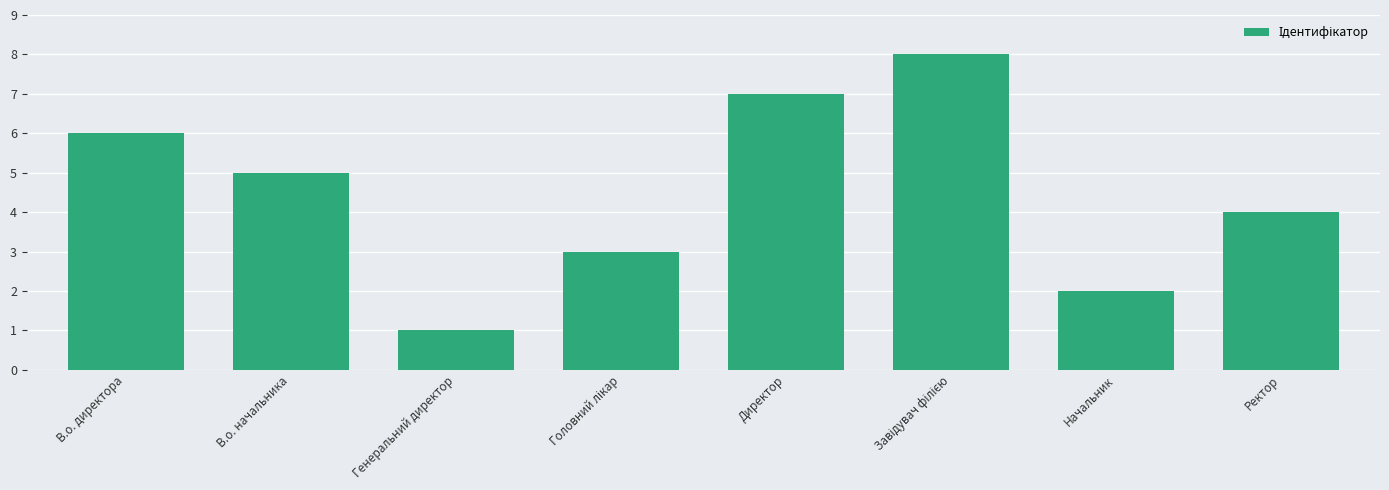

What is the value of the 1st bar from the left?

6